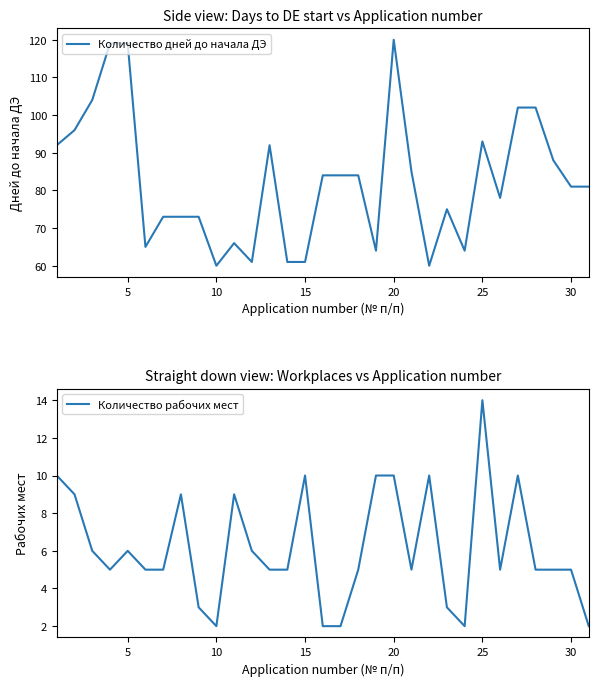

Is it true that Количество рабочих мест equals 6 at 10?

False